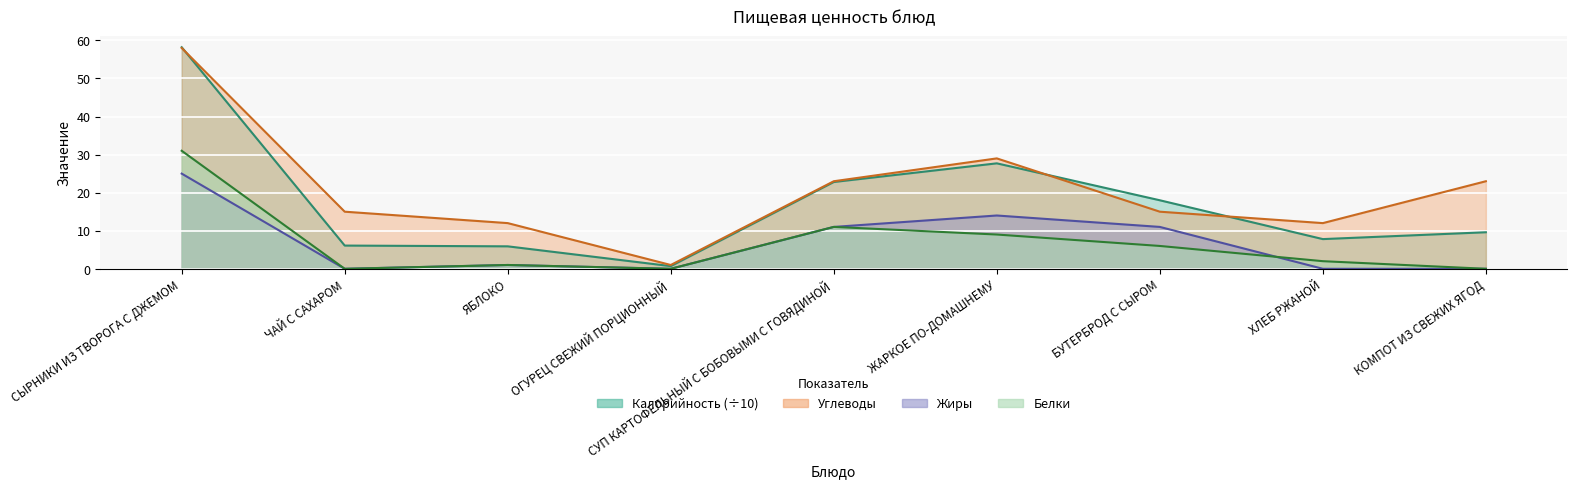

At which category is the sum across all series the highest?

СЫРНИКИ ИЗ ТВОРОГА С ДЖЕМОМ